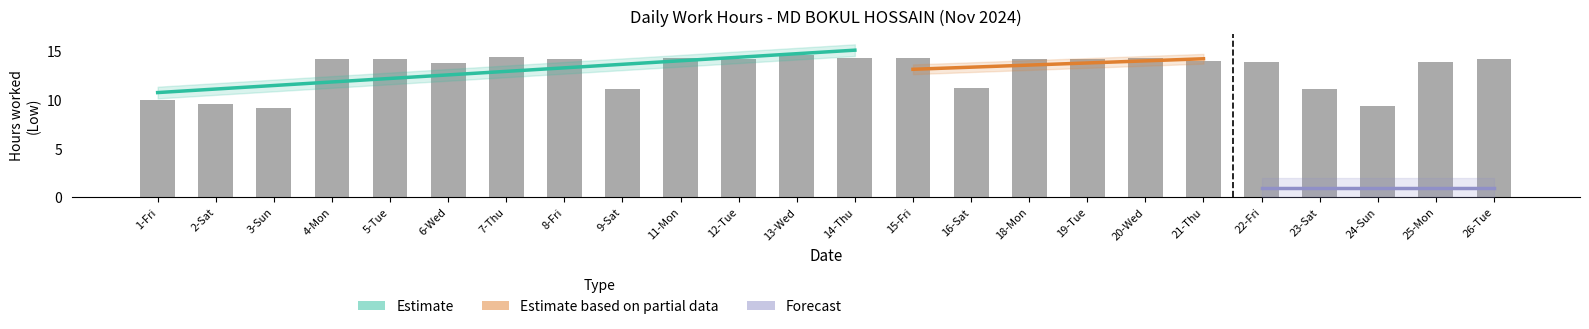

What is the average value?

13.1